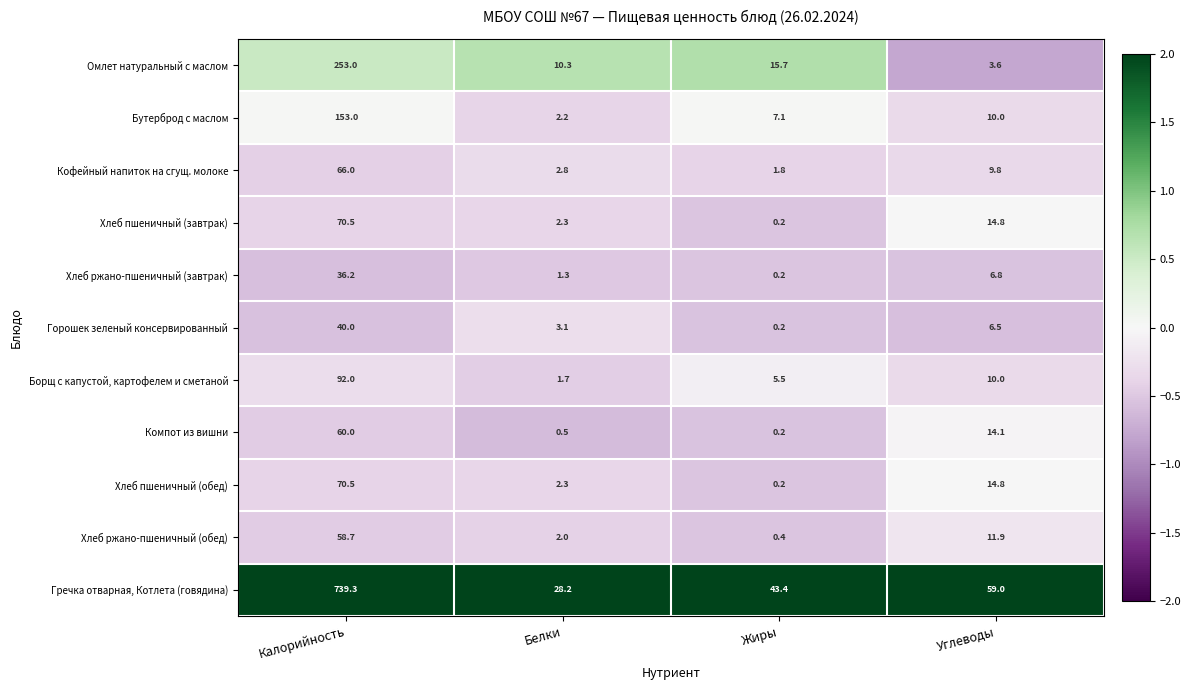

What is the difference between the maximum and second lowest values in the Горошек зеленый консервированный series?

36.9